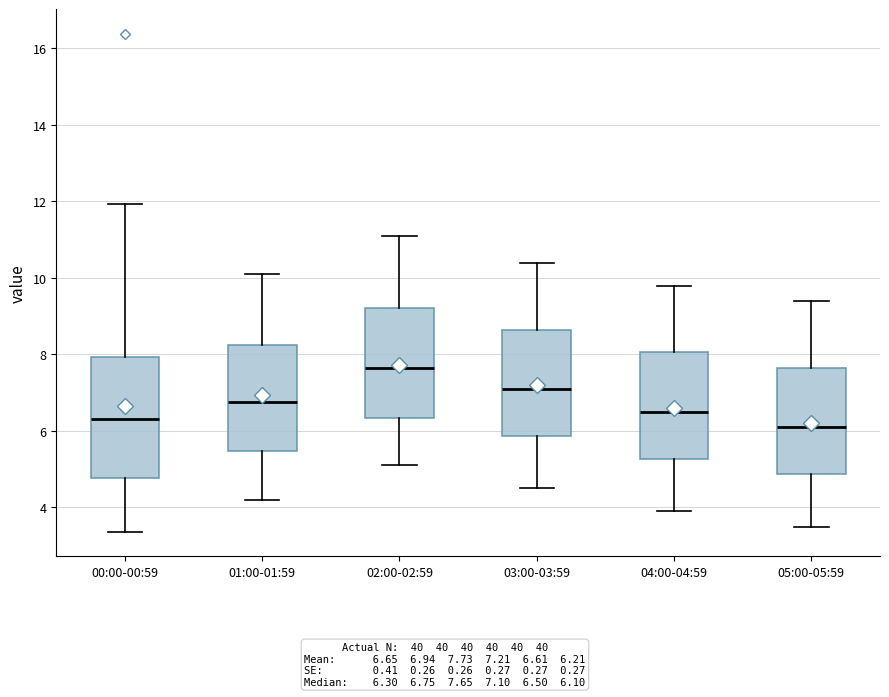

Which box is the tallest, from its lower edge to its upper edge?

00:00-00:59